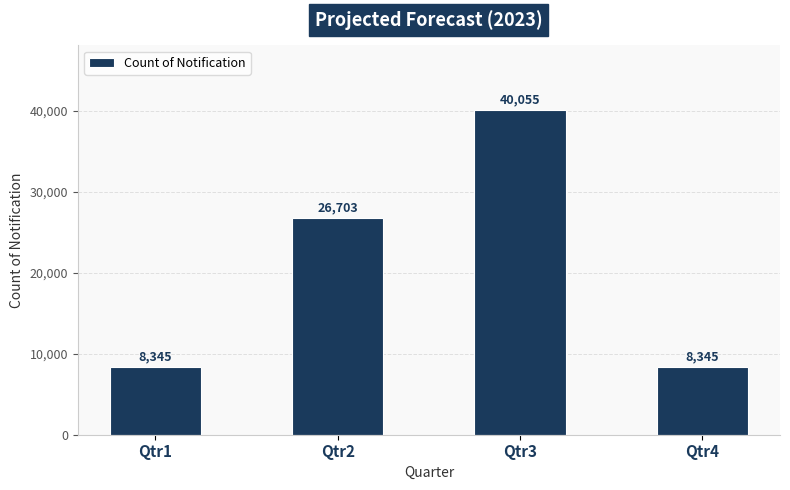

What is the minimum value shown in the chart?

8344.8